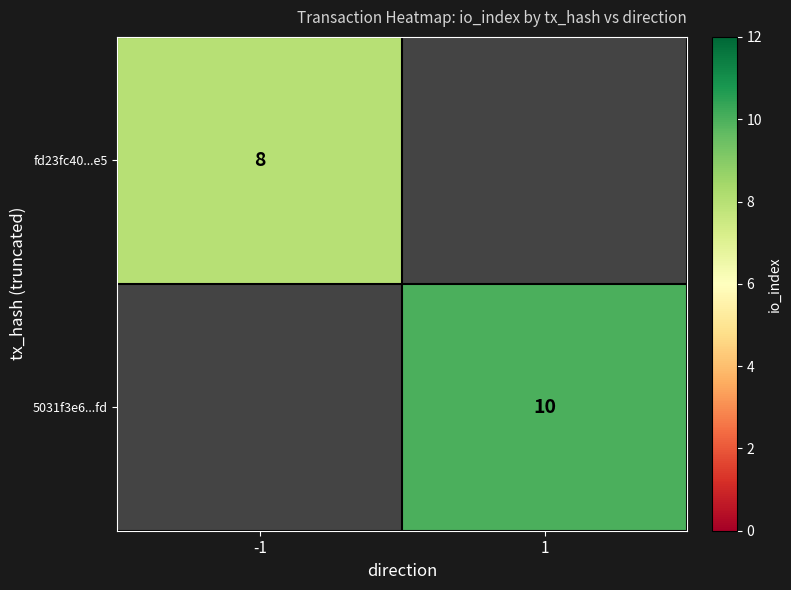

True or false: 5031f3e6...fd has a value of 10 at 1.

True